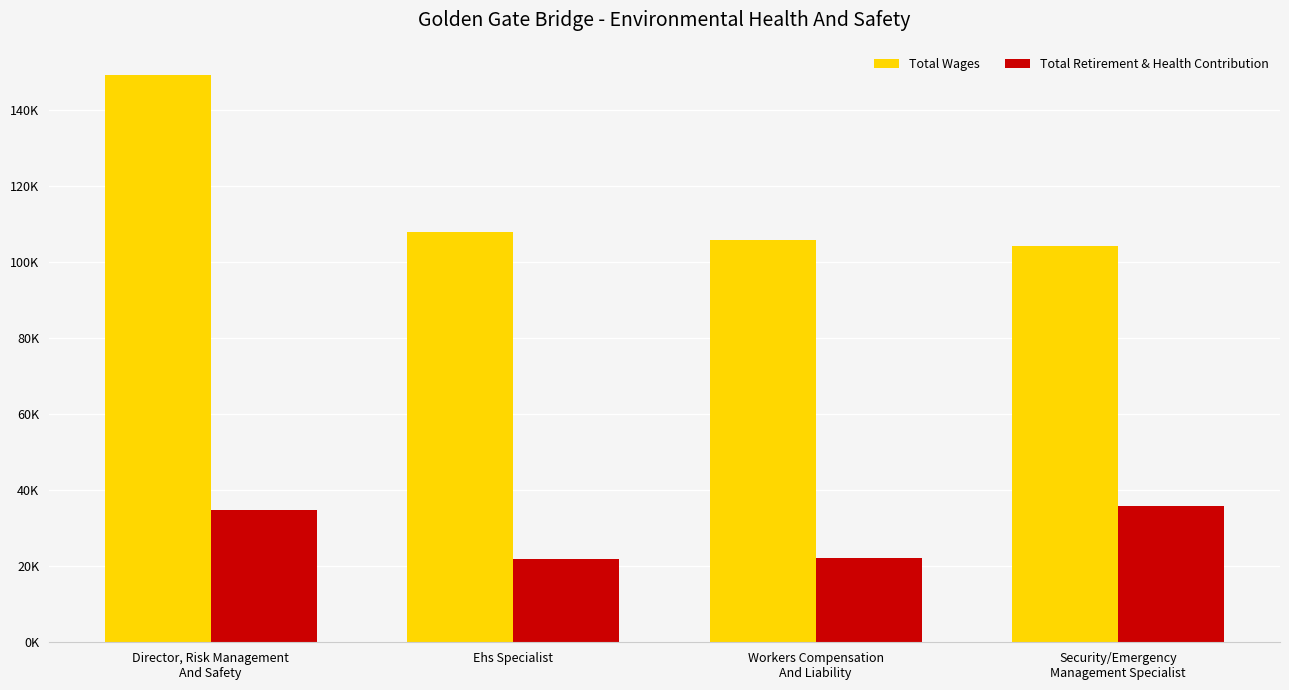

What are all the series names shown in the legend?

Total Wages, Total Retirement & Health Contribution